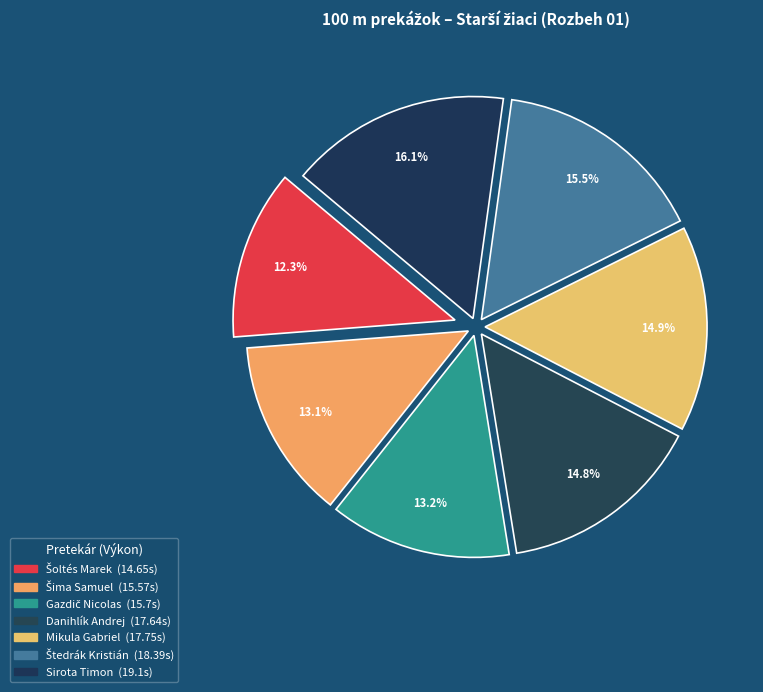

To the nearest percent, what is the difference between the largest and smallest slice percentages?

4%